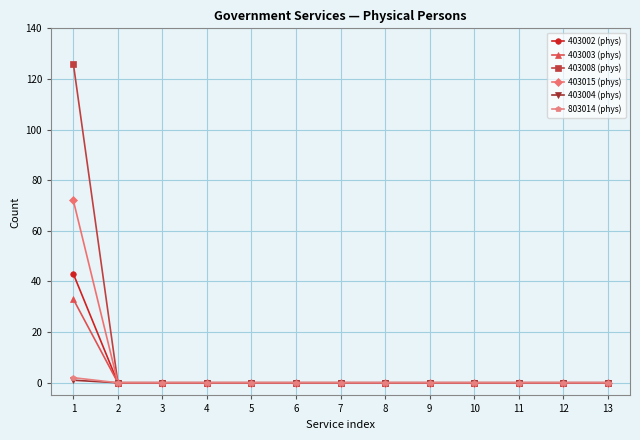

What is the maximum value shown in the chart?

126